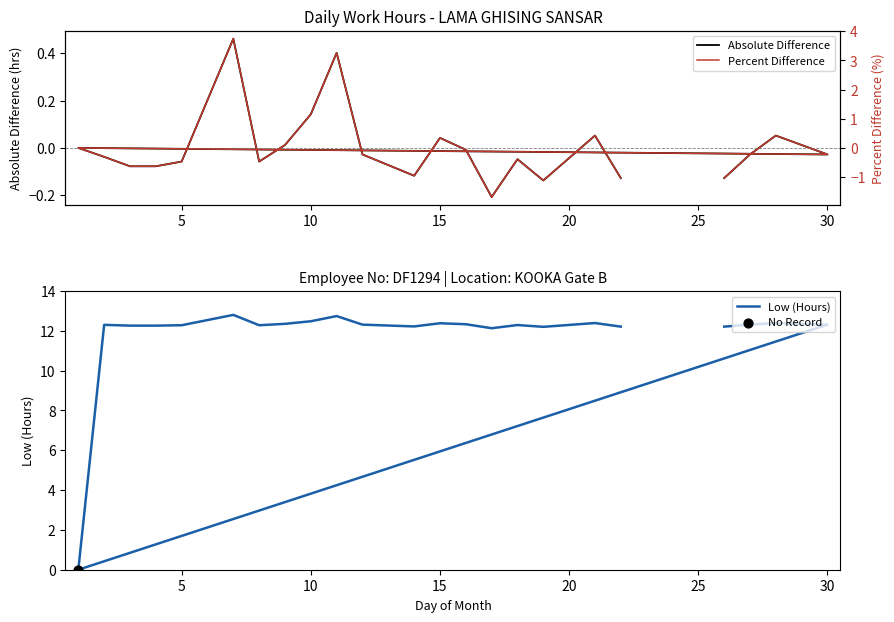

Which series reaches the maximum Y coordinate?

Low (Hours)